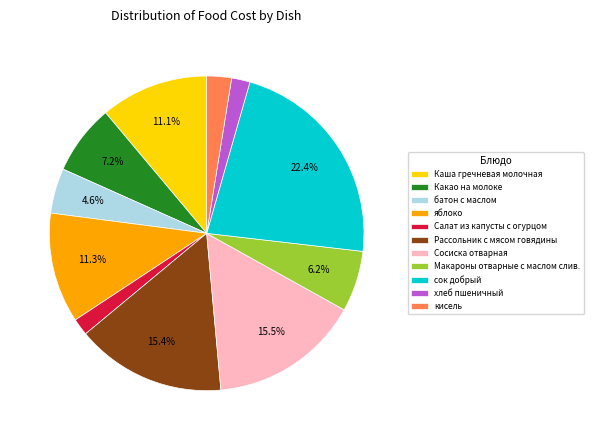

The Рассольник с мясом говядины slice represents 28% of the pie. True or false?

False